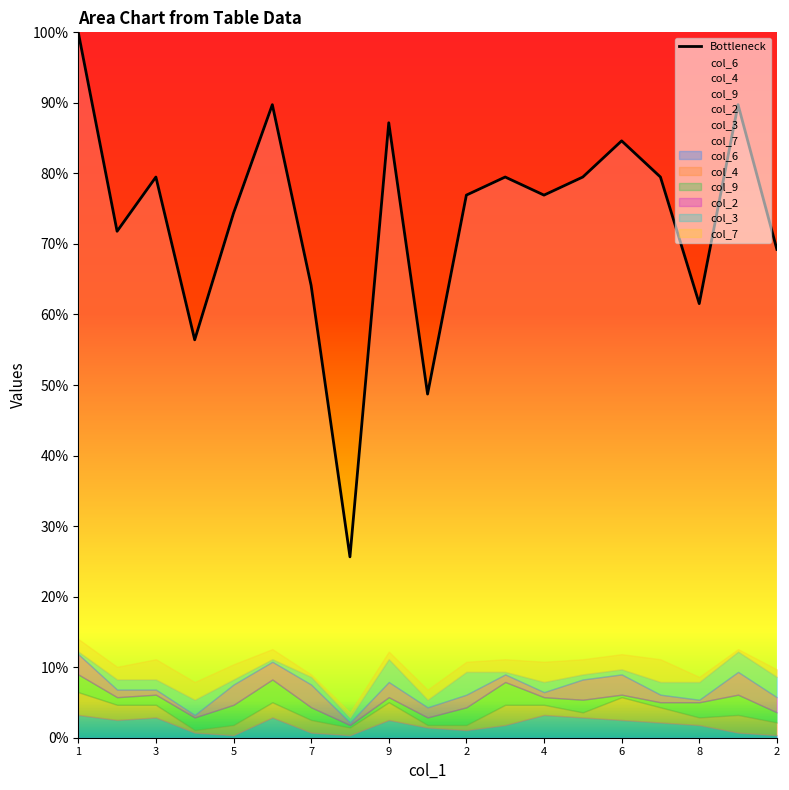

Is it true that the value at 9 is 12.4?

False